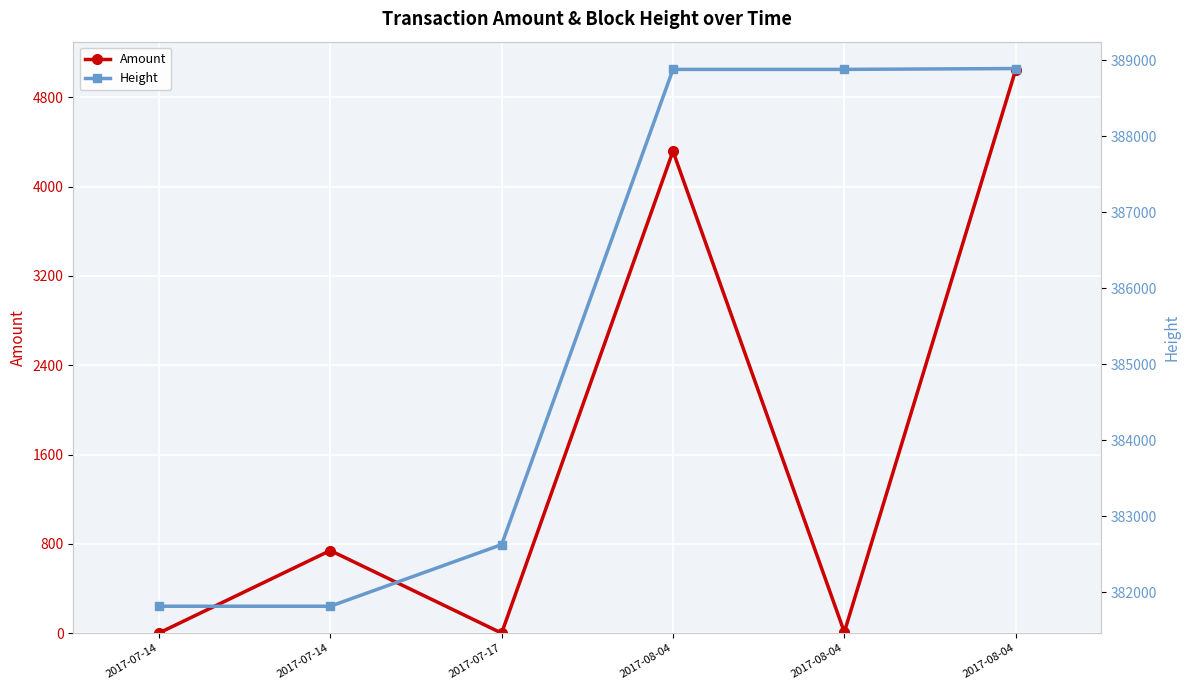

The value of Amount at 2017-08-04 is 9. True or false?

True